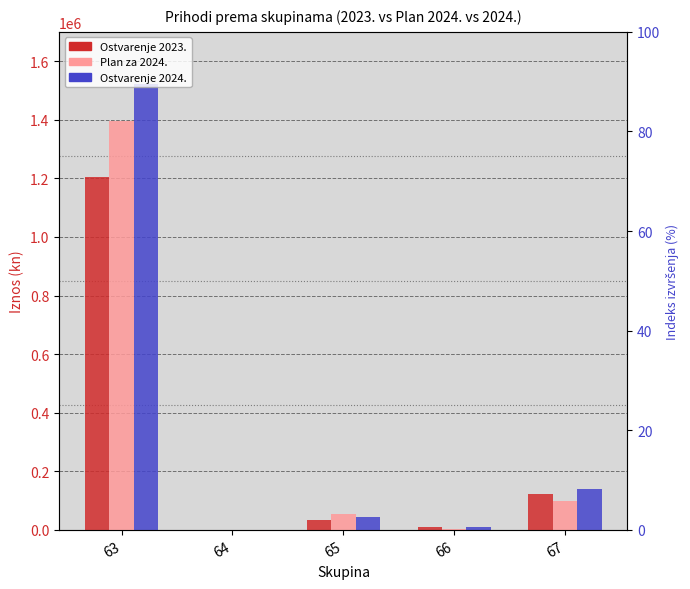

What is the average value of the Ostvarenje 2024. series?

342429.2